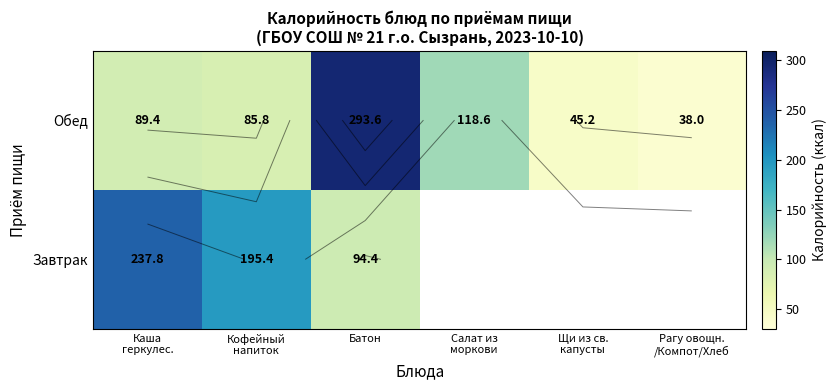

Is the value of Обед at Батон greater than the value of Завтрак at Кофейный напиток?

Yes